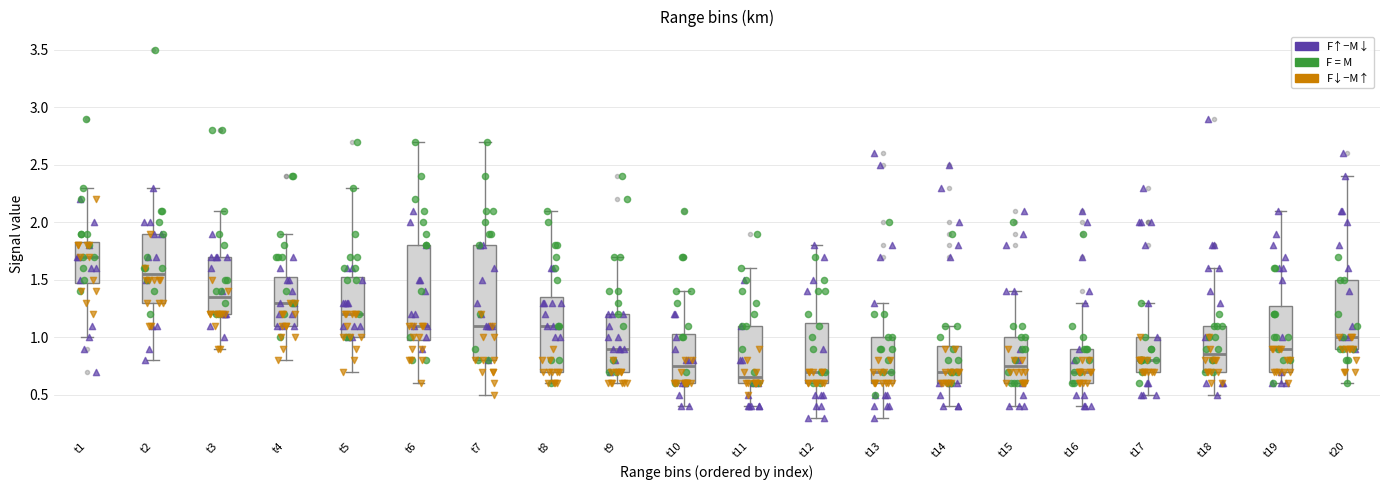

Reading left to right, read every box against the y-axis: the position of its median line, the range the box covers, and the ends of its whiskers. The values are not printed on the chart, so give them approximately, as read against the axis.

t1: median 1.70, box 1.50 to 1.85, whiskers 1.00 to 2.30
t2: median 1.55, box 1.30 to 1.90, whiskers 0.80 to 2.30
t3: median 1.35, box 1.20 to 1.70, whiskers 0.90 to 2.10
t4: median 1.30, box 1.10 to 1.55, whiskers 0.80 to 1.90
t5: median 1.20, box 1.00 to 1.55, whiskers 0.70 to 2.30
t6: median 1.10, box 1.00 to 1.80, whiskers 0.60 to 2.70
t7: median 1.10, box 0.80 to 1.80, whiskers 0.50 to 2.70
t8: median 1.10, box 0.70 to 1.35, whiskers 0.60 to 2.10
t9: median 0.90, box 0.70 to 1.20, whiskers 0.60 to 1.70
t10: median 0.75, box 0.60 to 1.05, whiskers 0.40 to 1.40
t11: median 0.65, box 0.60 to 1.10, whiskers 0.40 to 1.60
t12: median 0.70, box 0.60 to 1.15, whiskers 0.30 to 1.80
t13: median 0.70, box 0.60 to 1.00, whiskers 0.30 to 1.30
t14: median 0.70, box 0.60 to 0.95, whiskers 0.40 to 1.10
t15: median 0.75, box 0.60 to 1.00, whiskers 0.40 to 1.40
t16: median 0.70, box 0.60 to 0.90, whiskers 0.40 to 1.30
t17: median 0.80, box 0.70 to 1.00, whiskers 0.50 to 1.30
t18: median 0.85, box 0.70 to 1.10, whiskers 0.50 to 1.60
t19: median 0.90, box 0.70 to 1.30, whiskers 0.60 to 2.10
t20: median 1.00, box 0.90 to 1.50, whiskers 0.60 to 2.40